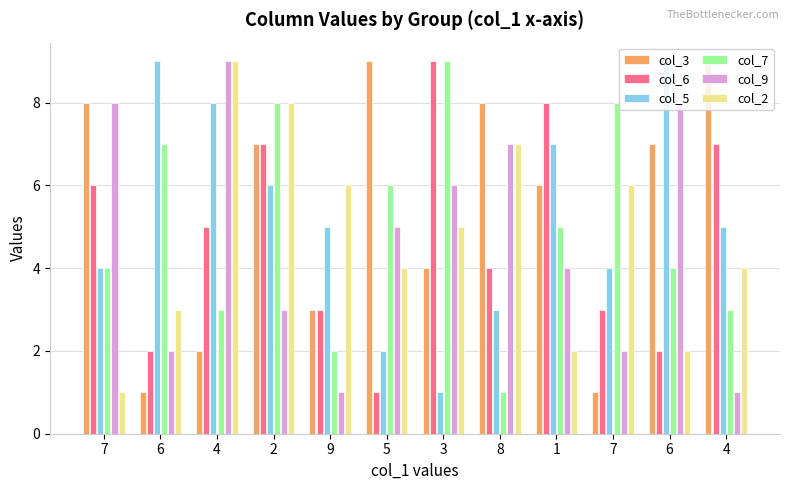

Which series has the largest total across all categories?

col_3